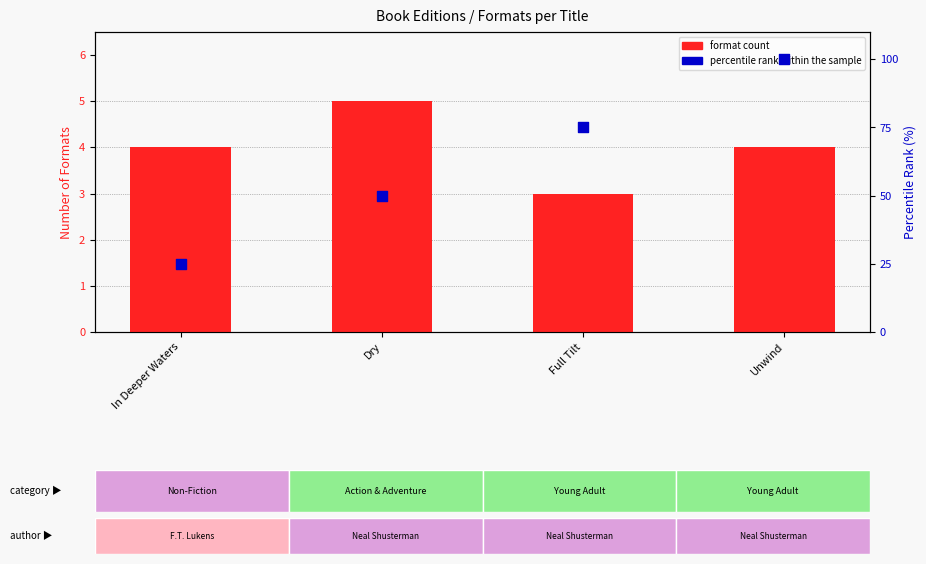

Which series contains the highest Y value?

percentile rank within the sample